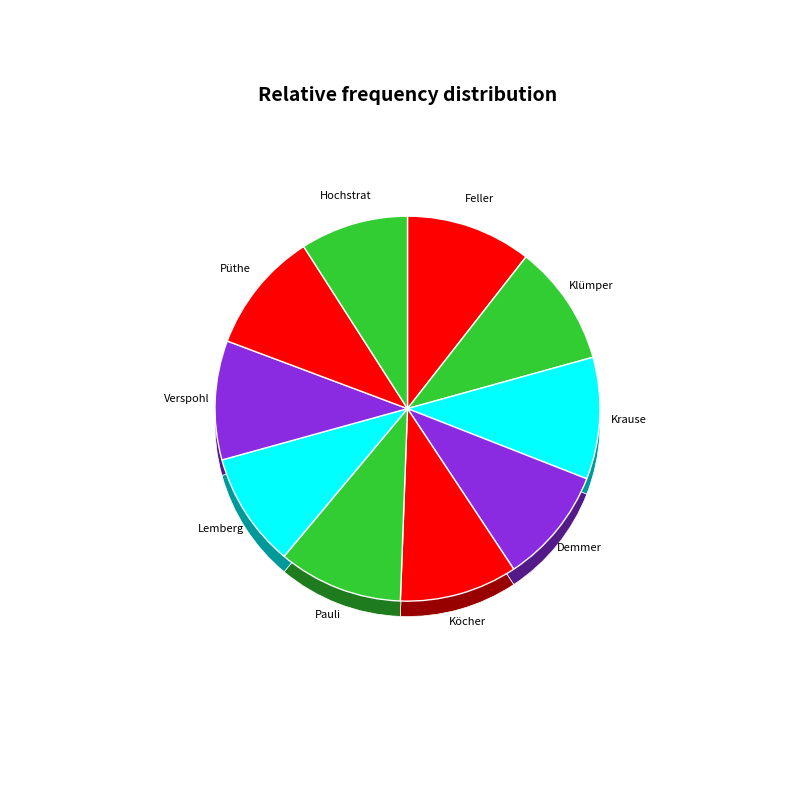

What is the largest slice in the pie chart?

Feller